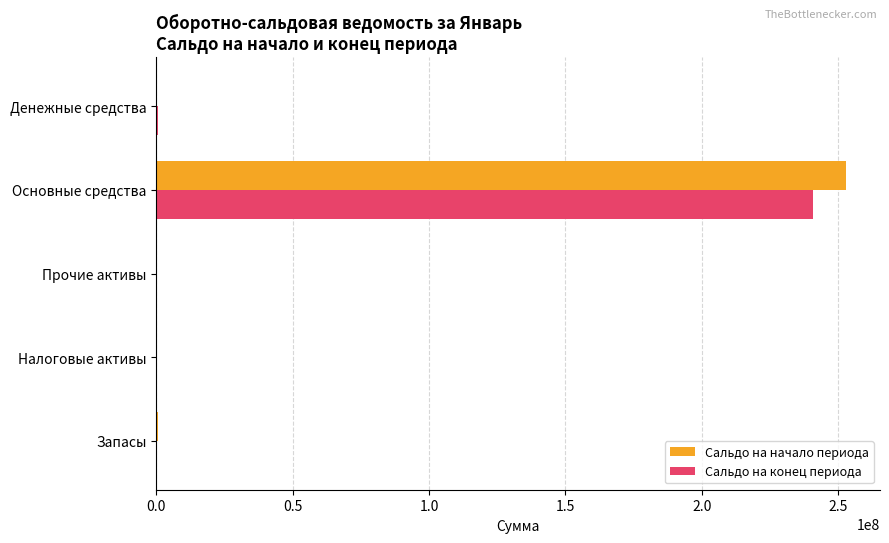

Which category has the highest value in the Сальдо на начало периода series?

Основные средства